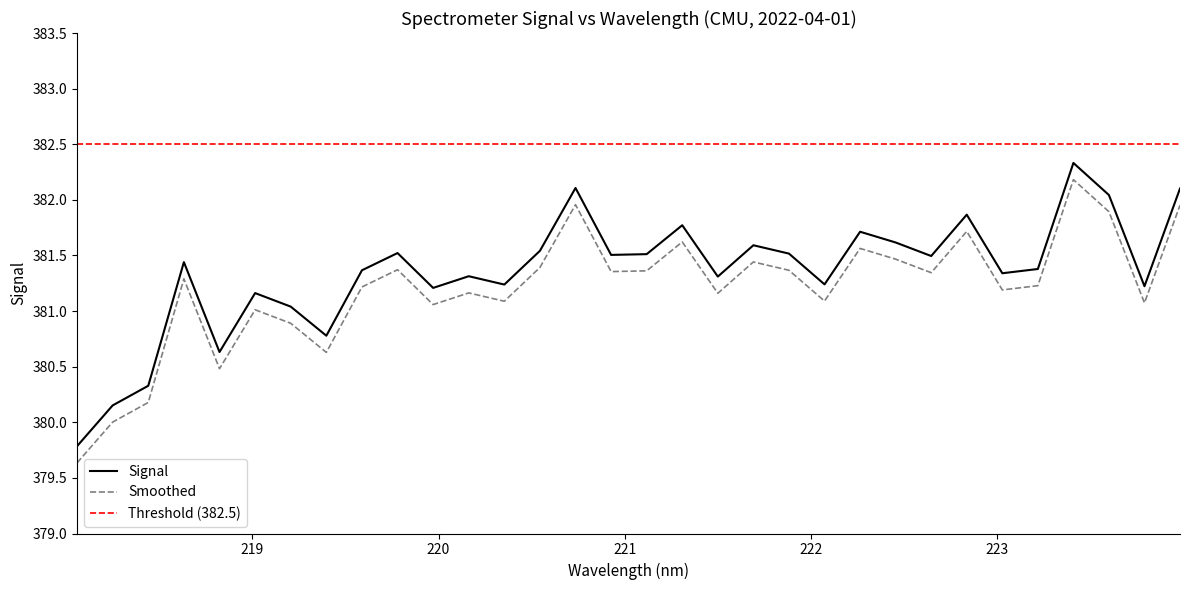

What is the average value?

381.3